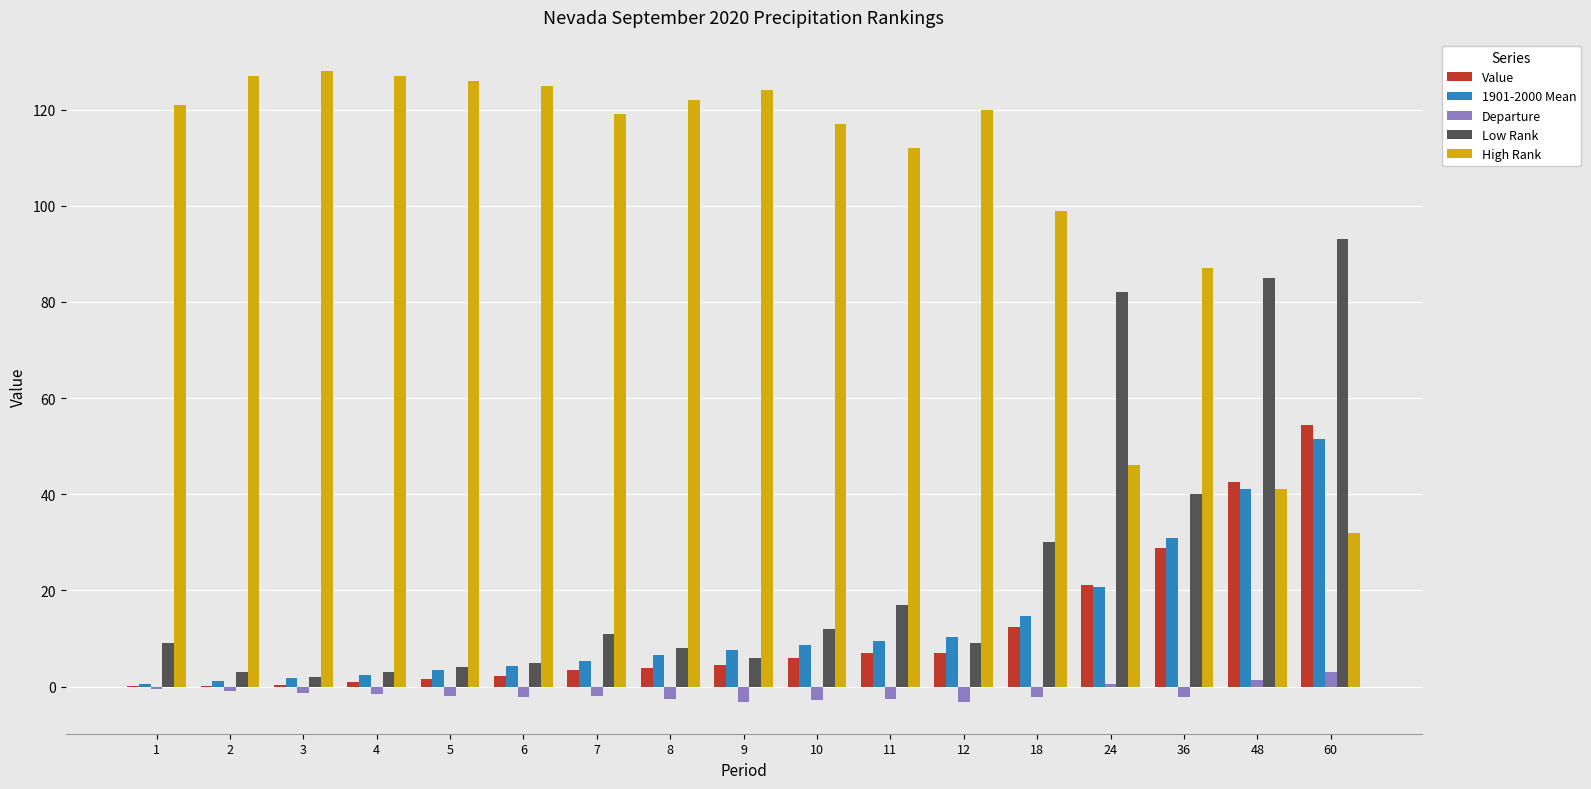

The value of High Rank at 9 is 86.4. True or false?

False